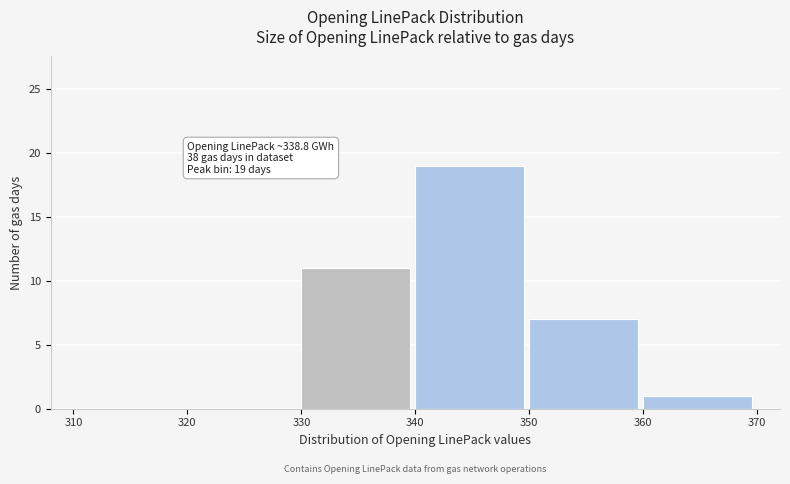

Which range on the x-axis has the tallest bar?

340 to 350